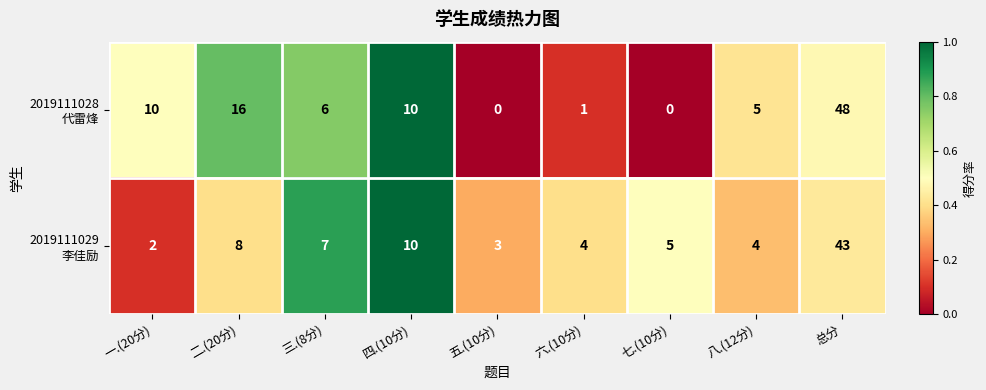

Count the number of categories in the chart.

9